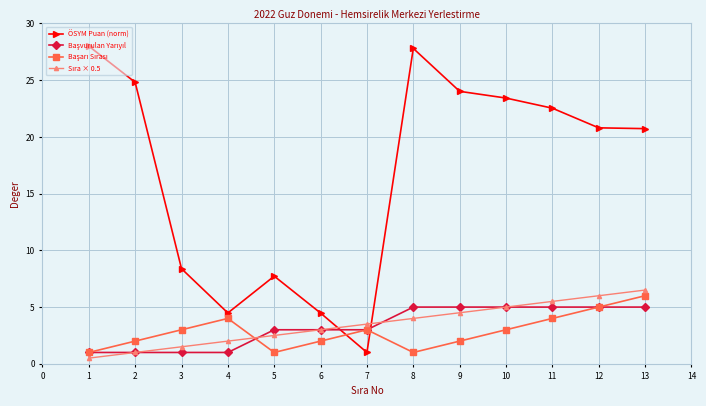

True or false: ÖSYM Puan (norm) has more than 0 points higher than both neighbors.

True